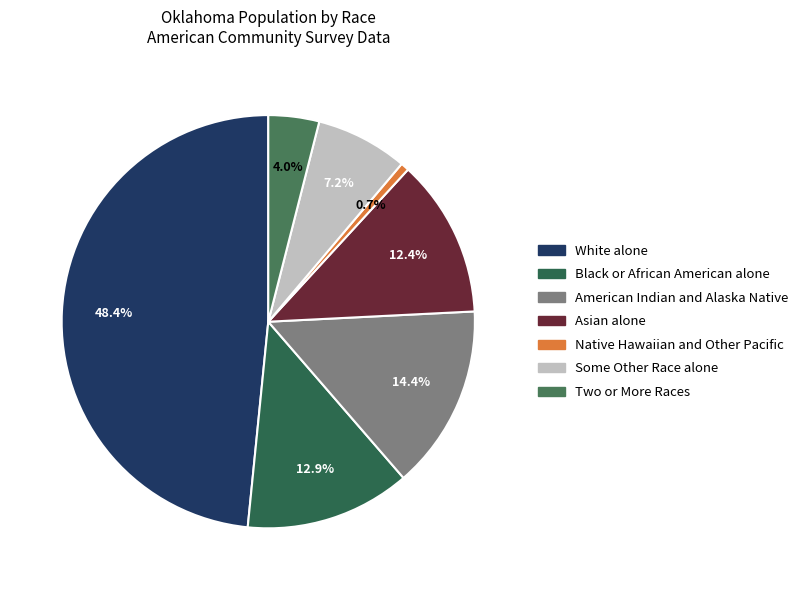

Between Some Other Race alone and Black or African American alone, which is larger?

Black or African American alone